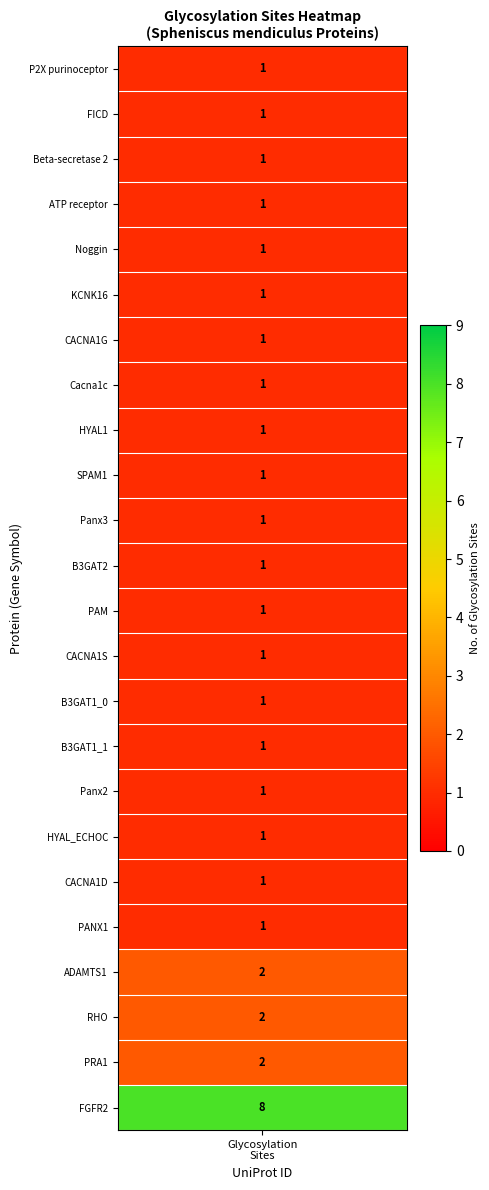

What is the sum of all values?

34